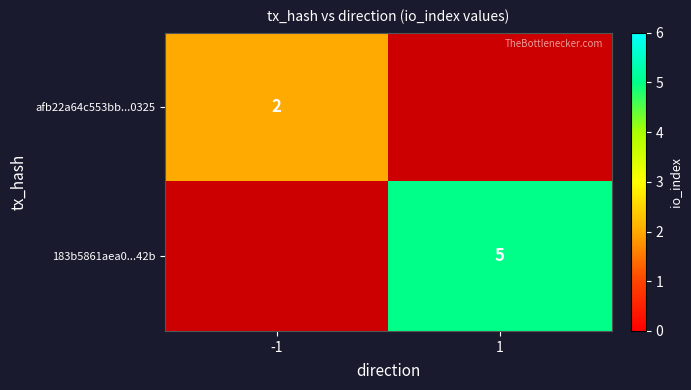

At how many categories does at least one series exceed 0?

2